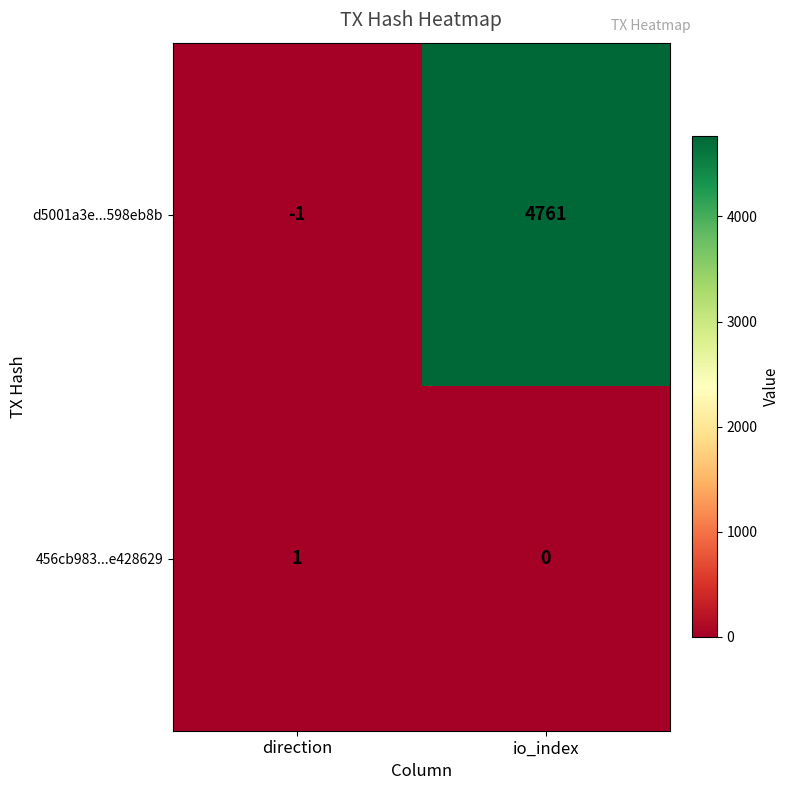

Is it true that 456cb983...e428629 equals 0 at io_index?

True